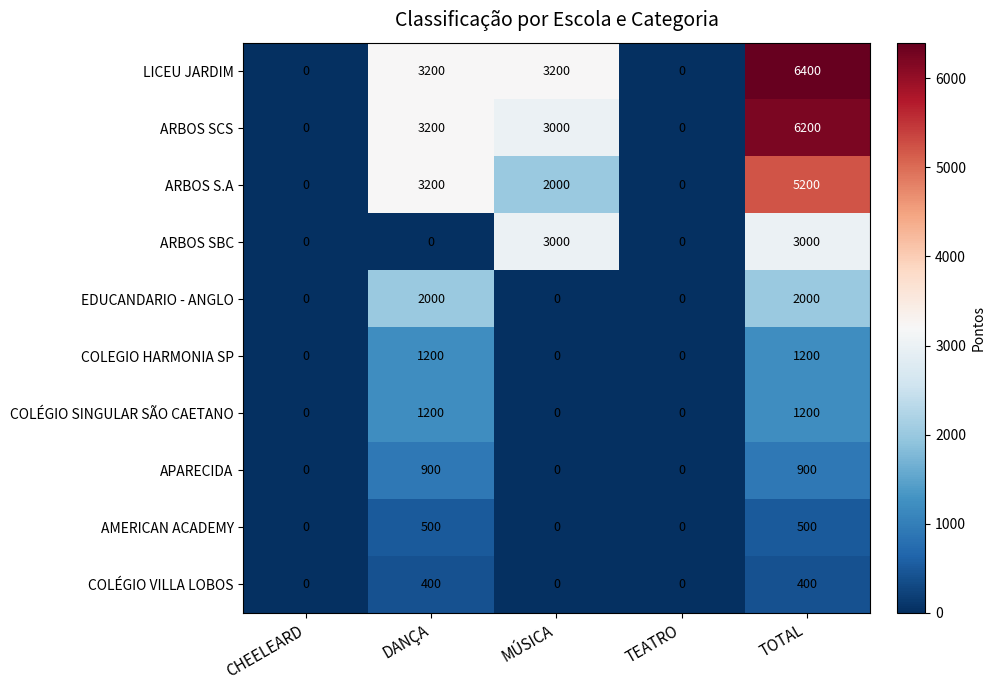

Count the COLÉGIO VILLA LOBOS values in the range 0 to 400.

5